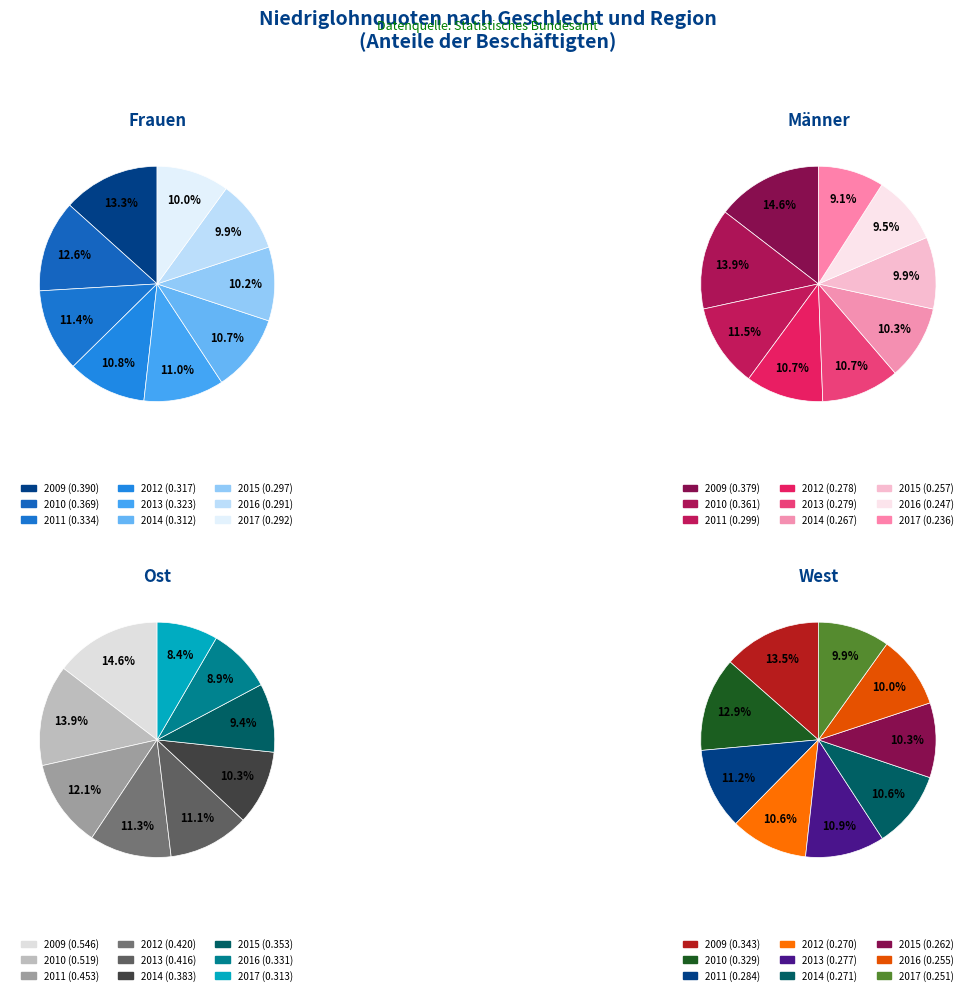

Which slice is the smallest?

2017